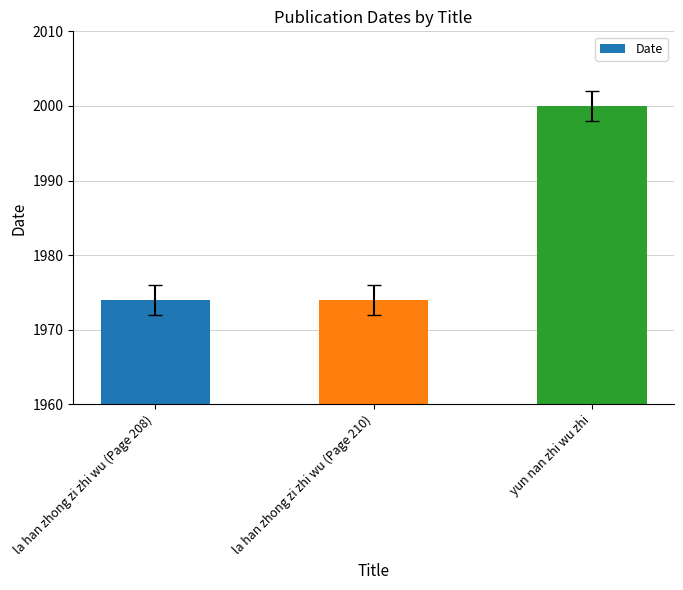

What is the change in value from la han zhong zi zhi wu (Page 210) to yun nan zhi wu zhi?

+26